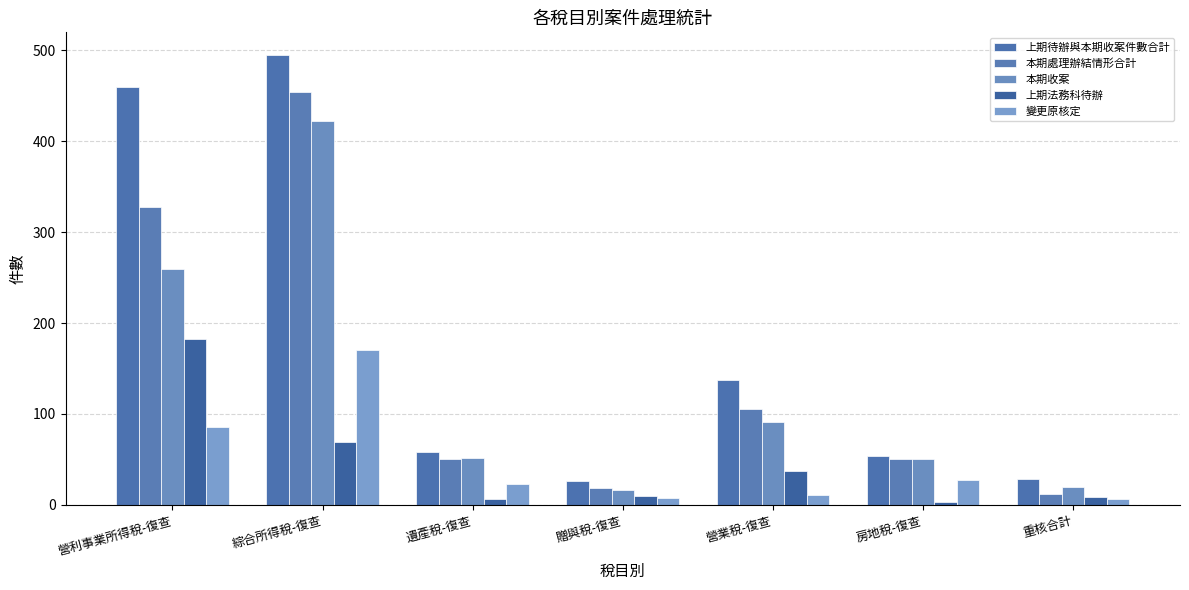

At which category does the chart reach its minimum across all series?

房地稅-復查